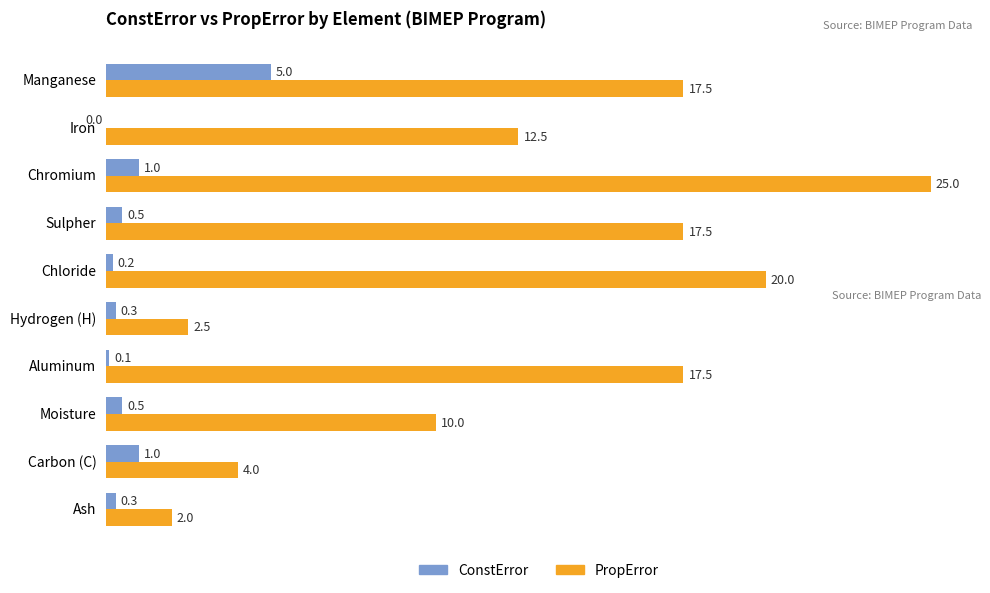

Which series changed the most between Carbon (C) and Sulpher?

PropError